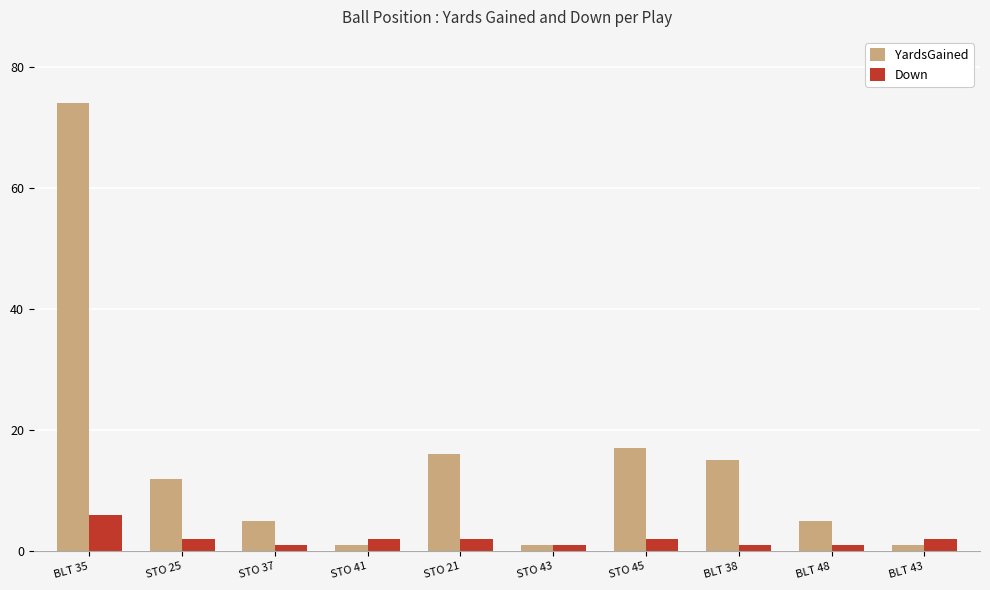

Reading right to left, transcribe all the data shown in this chart.

YardsGained: BLT 43=1	BLT 48=5	BLT 38=15	STO 45=17	STO 43=1	STO 21=16	STO 41=1	STO 37=5	STO 25=12	BLT 35=74
Down: BLT 43=2	BLT 48=1	BLT 38=1	STO 45=2	STO 43=1	STO 21=2	STO 41=2	STO 37=1	STO 25=2	BLT 35=6